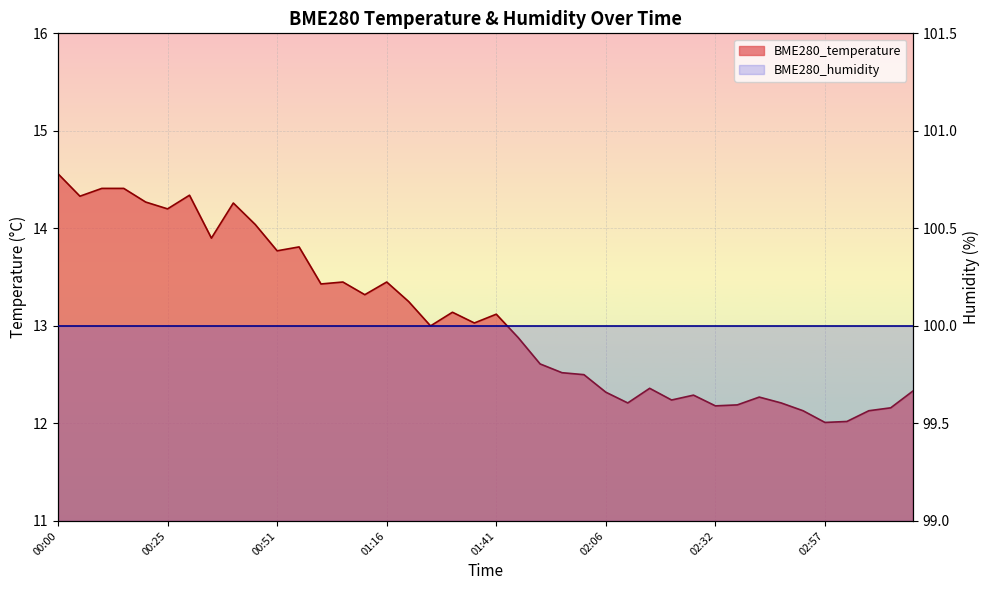

What is the difference between the values at 01:21 and 00:05?

1.1